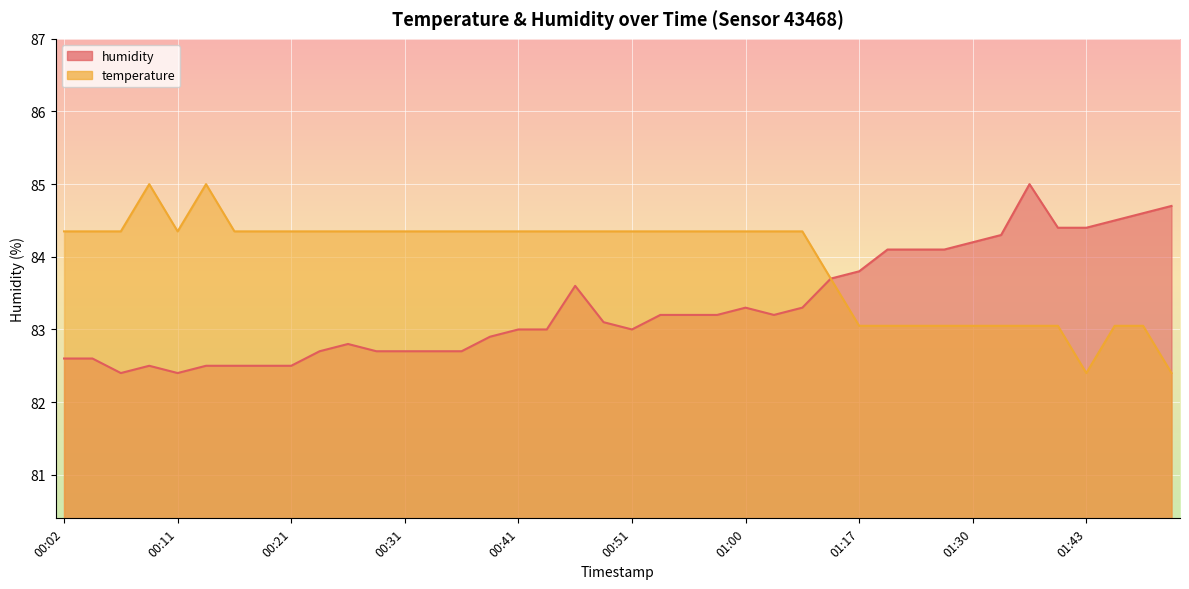

True or false: humidity and temperature cross at least once.

False